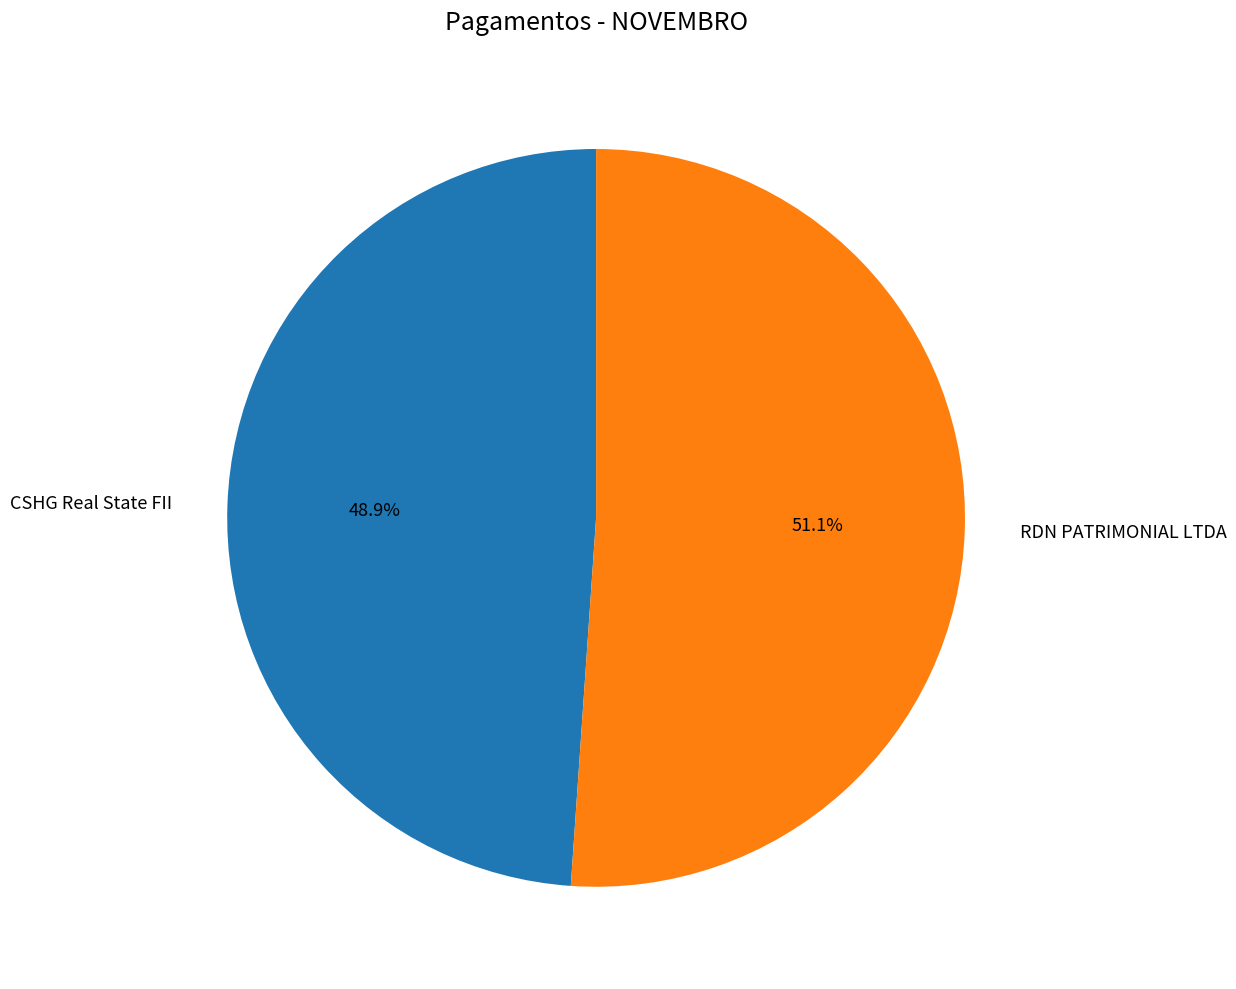

What is the largest slice in the pie chart?

RDN PATRIMONIAL LTDA